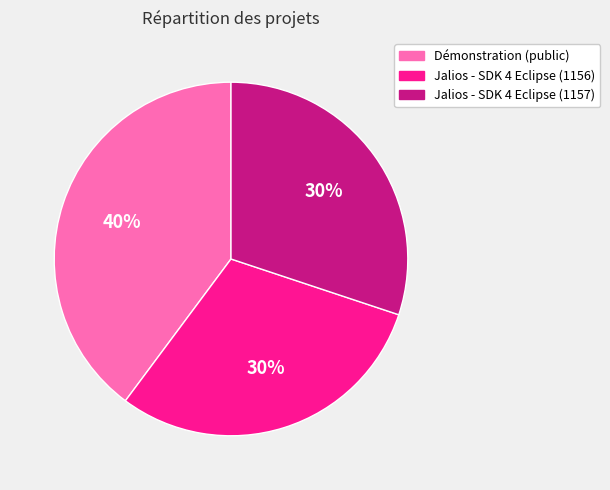

Is the sum of Jalios - SDK 4 Eclipse (1156) and Démonstration (public) greater than half?

Yes